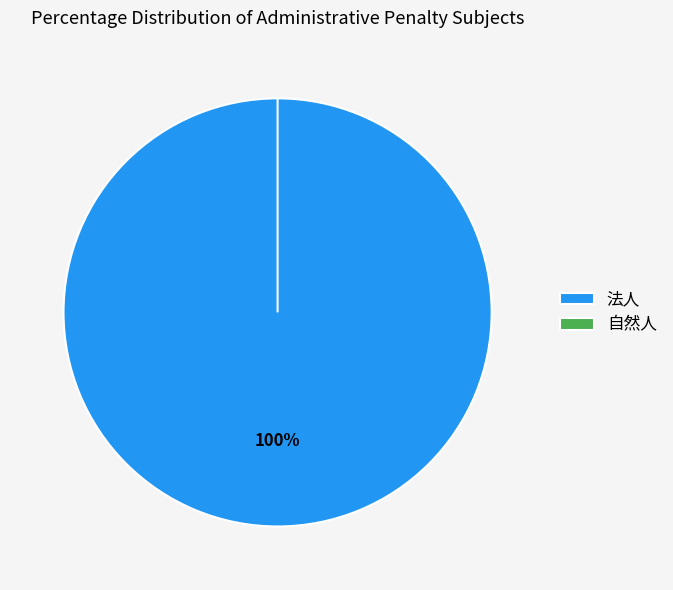

What is the largest slice in the pie chart?

法人